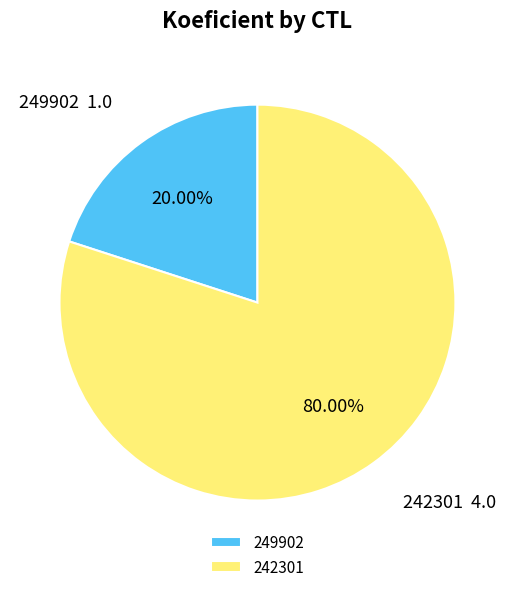

Between 249902 and 242301, which is larger?

242301